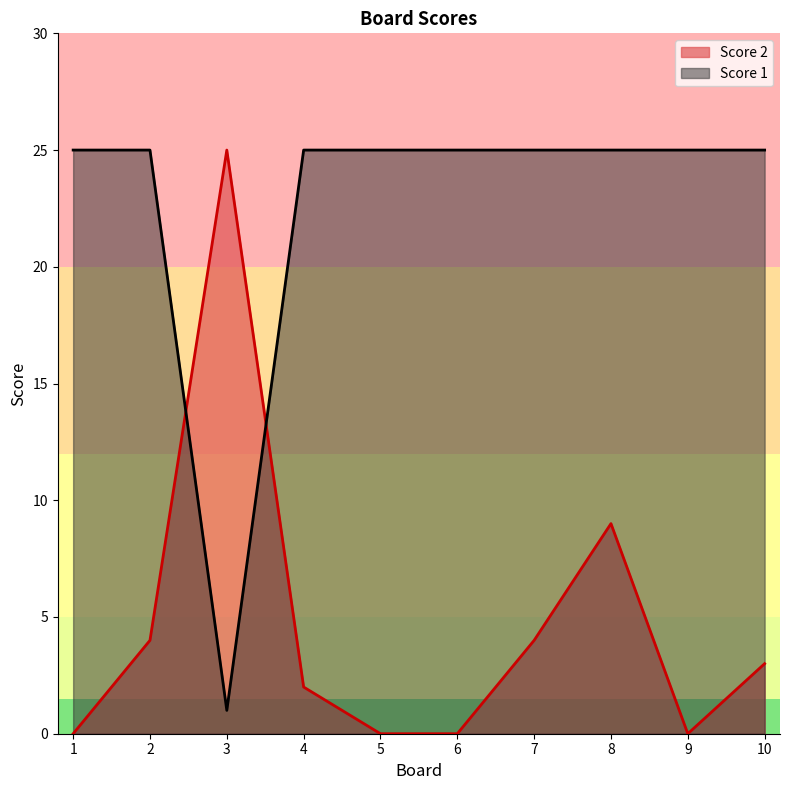

Is it true that Score 1 equals 37 at 1?

False